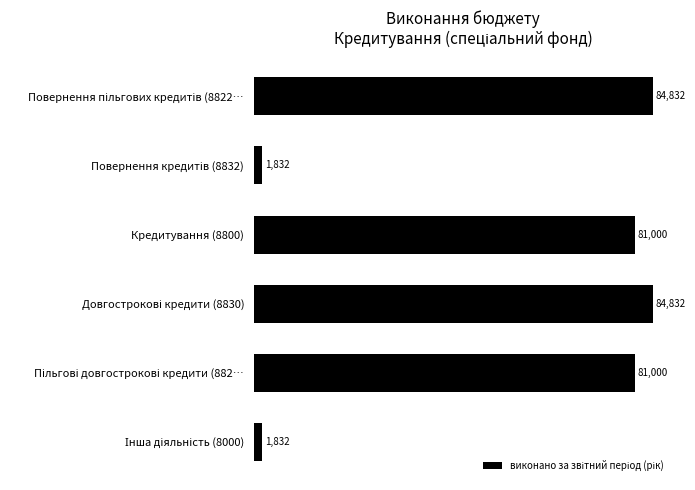

How many distinct data groups are displayed?

1